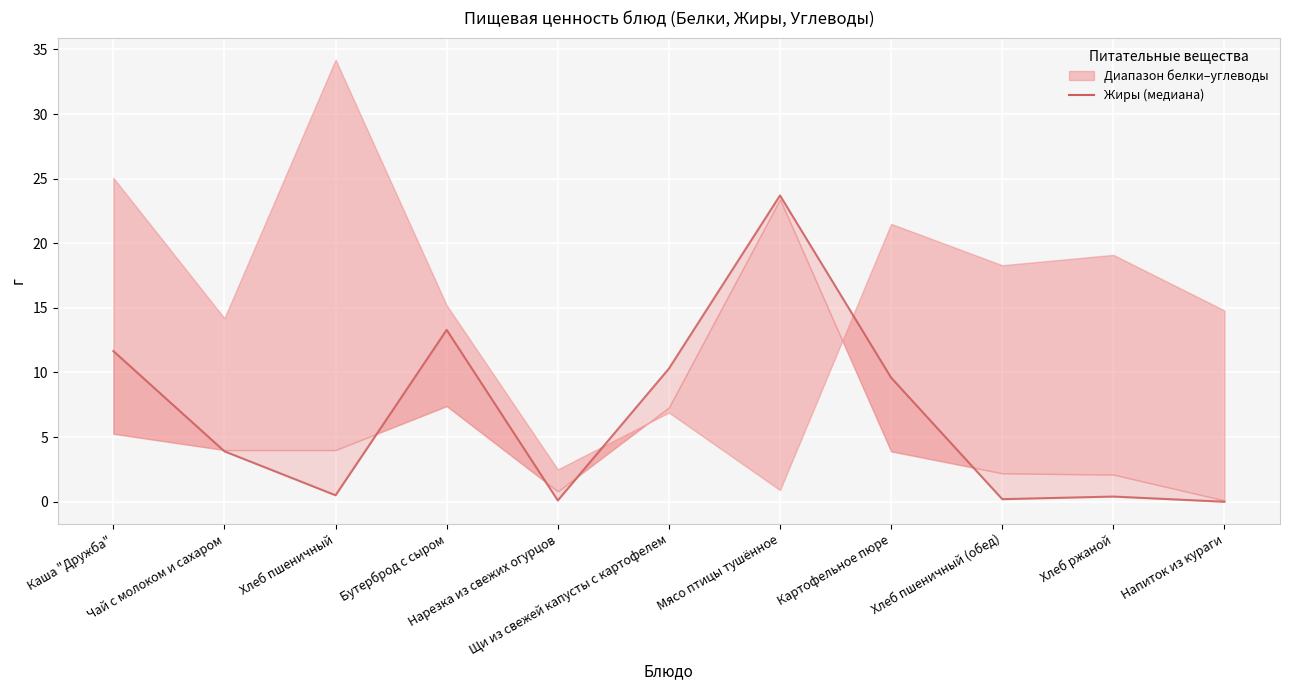

What is the label of the 2nd point from the left?

Чай с молоком и сахаром